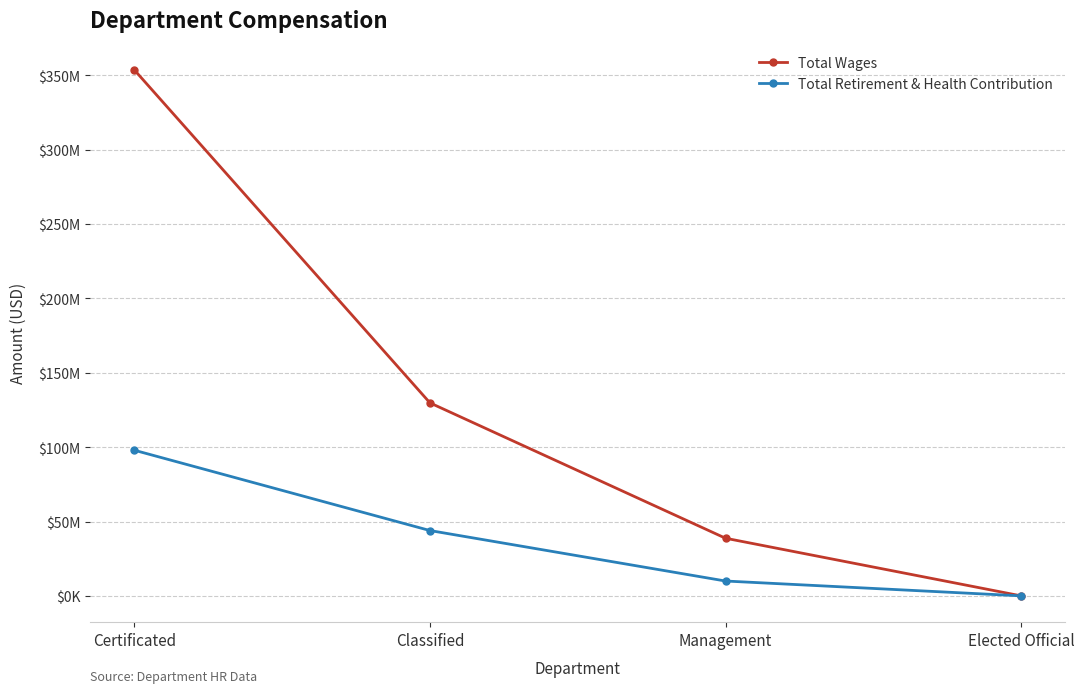

True or false: Total Wages and Total Retirement & Health Contribution cross at least once.

False